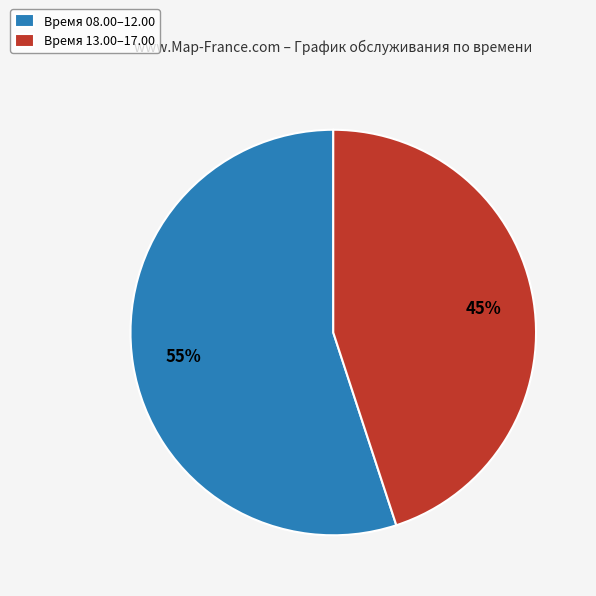

Does any single category account for the majority?

Yes